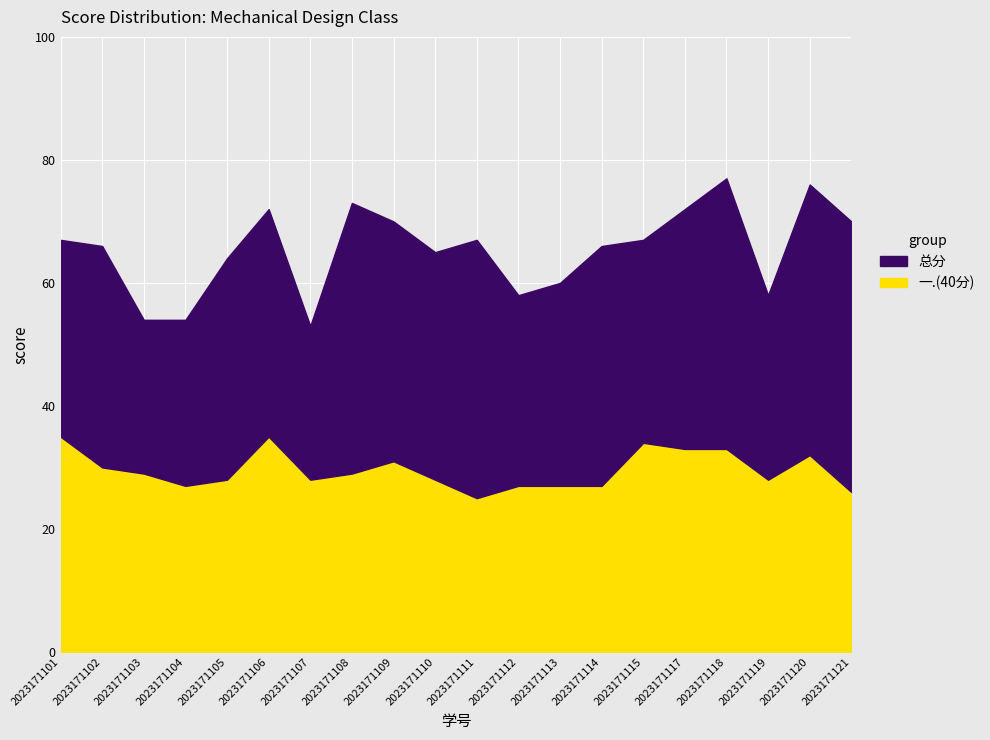

What are all the series names shown in the legend?

总分, 一.(40分)